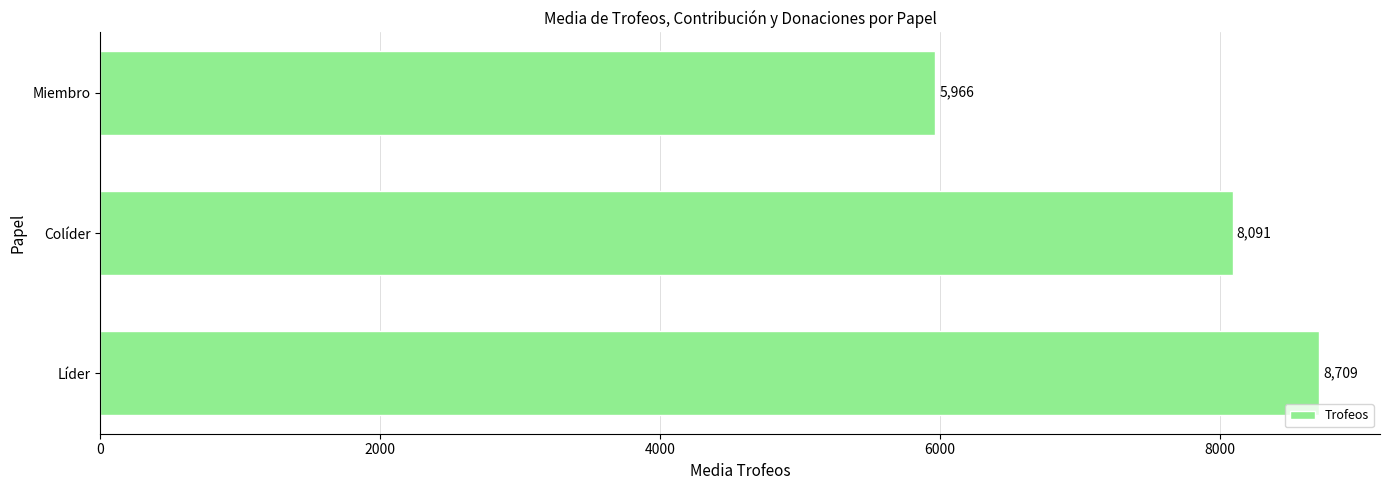

What is the difference between the maximum and minimum values?

2743